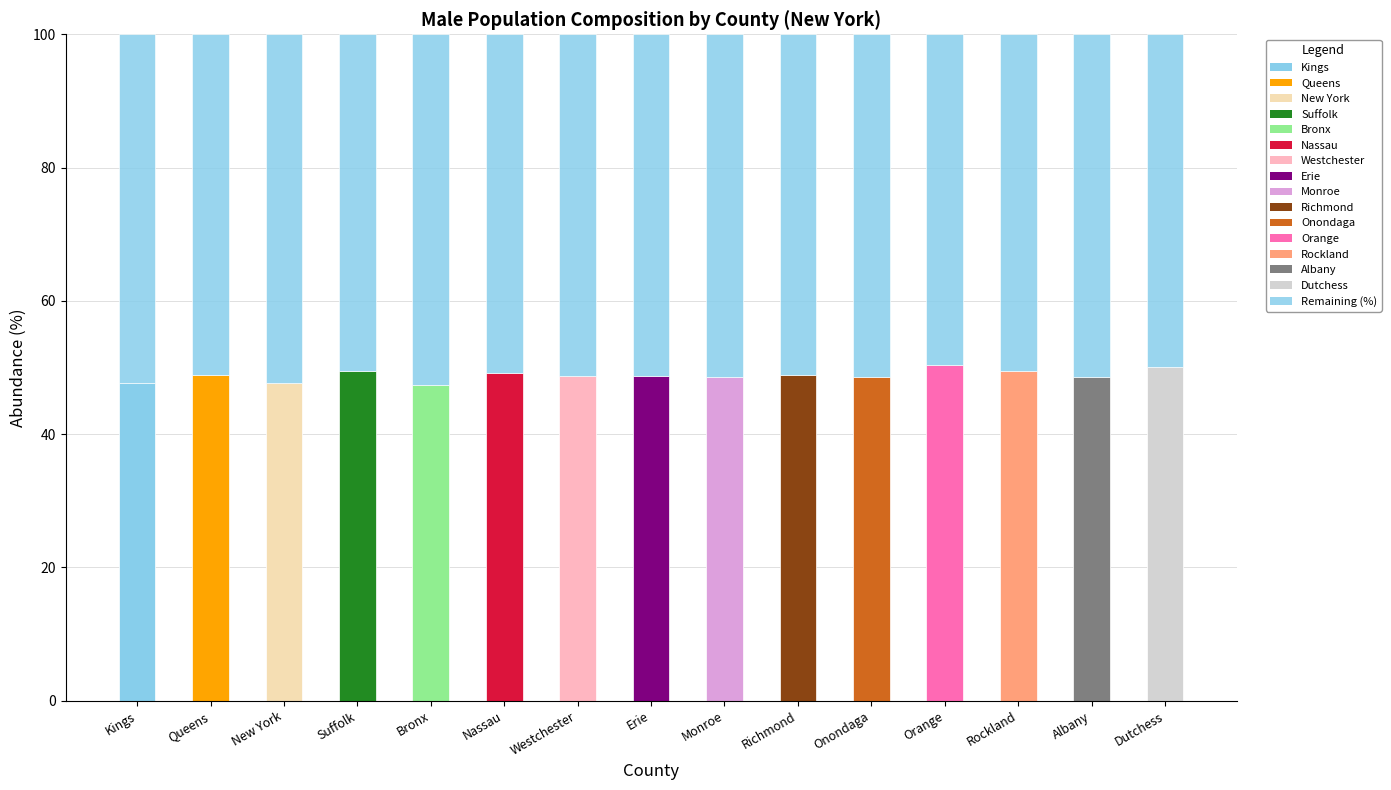

What is the label of the 14th bar from the left?

Albany